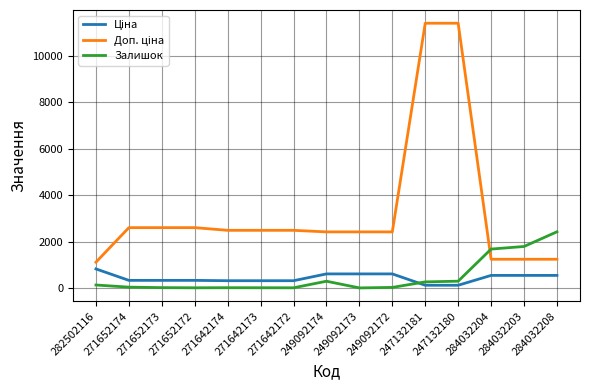

How many distinct data groups are displayed?

3